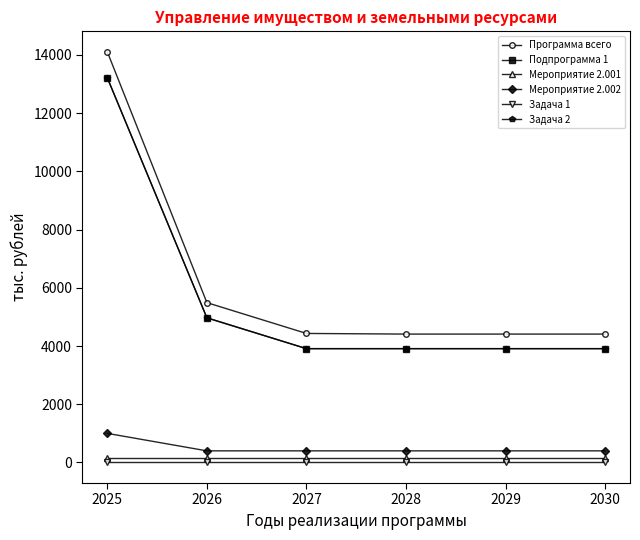

True or false: Мероприятие 2.001 has a value of 150.0 at 2029.

True